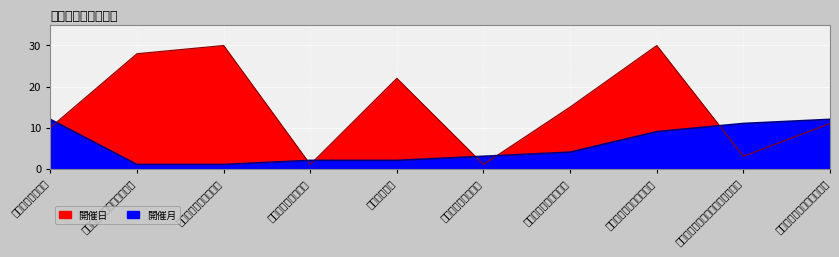

What is the label of the 3rd point from the right?

さくらんぼマラソン大会